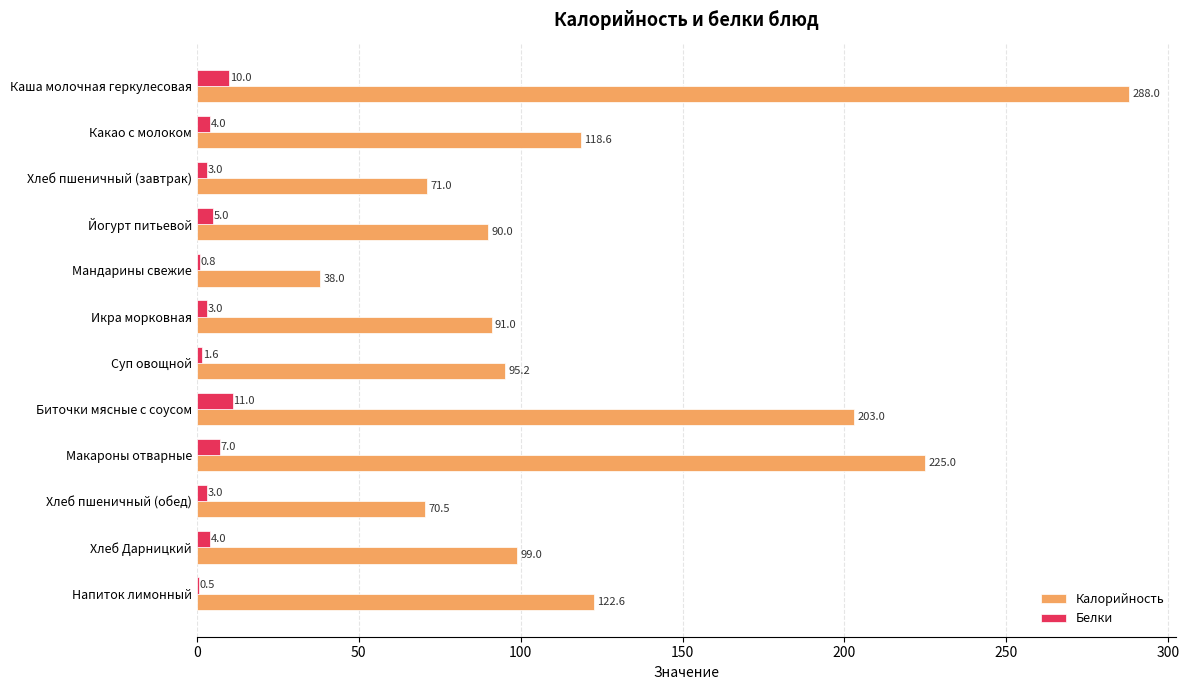

At which category does the chart reach its peak across all series?

Каша молочная геркулесовая